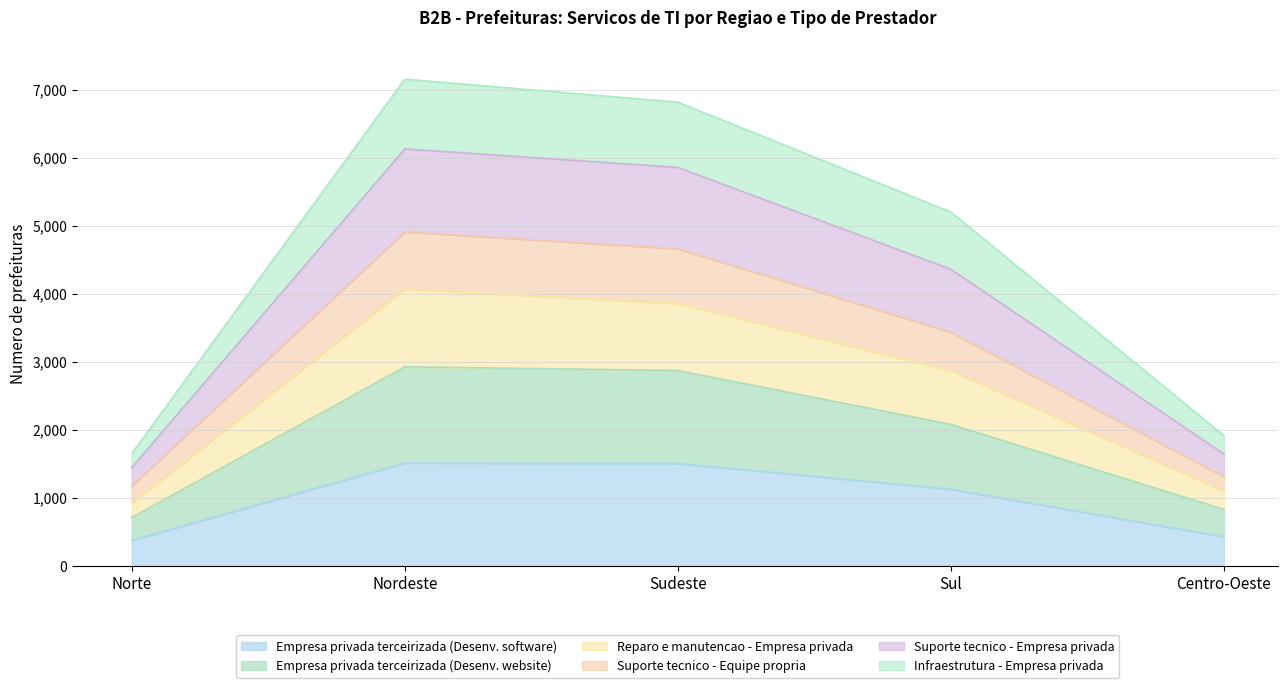

How many values in the Reparo e manutencao - Empresa privada series are below 2873?

2